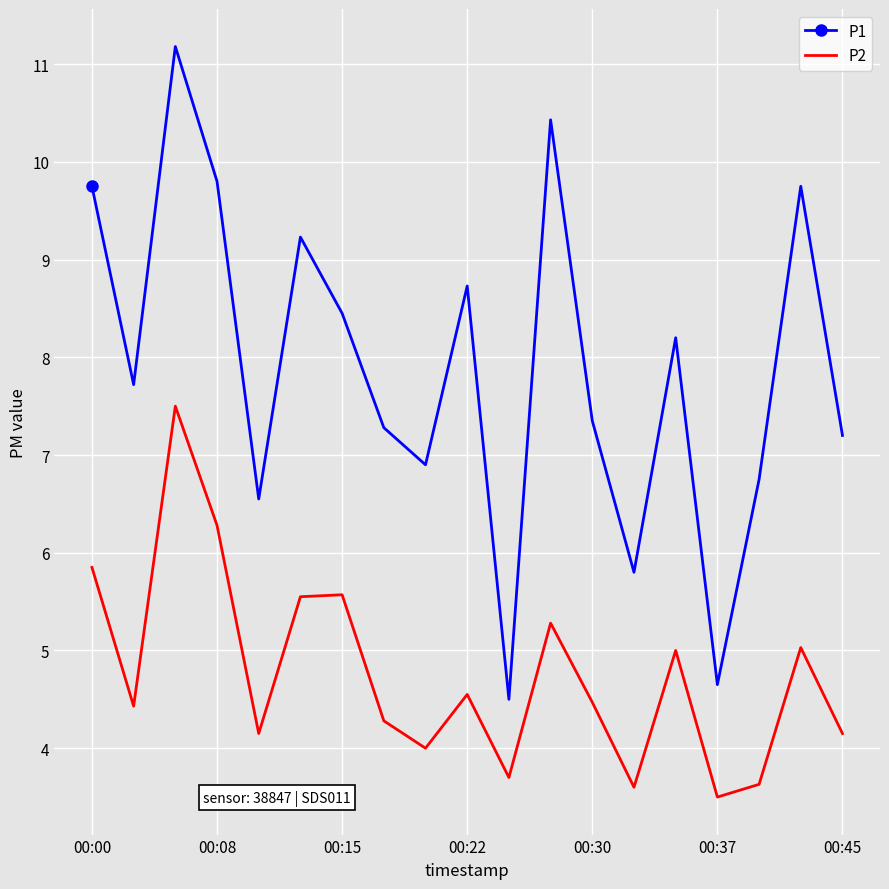

What is the difference between the maximum and minimum values in the P1 series?

6.7